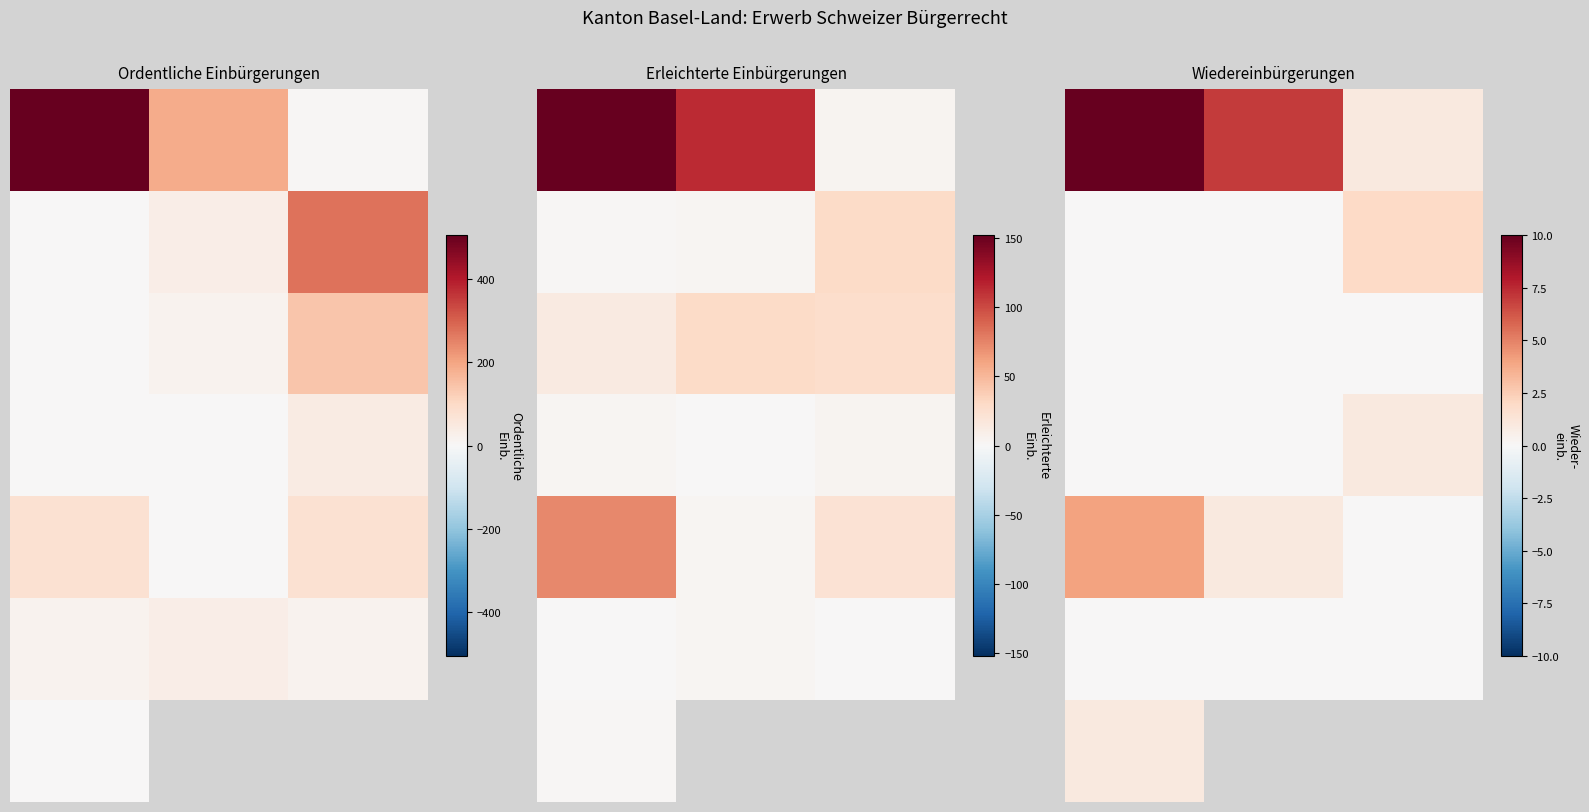

At how many categories does at least one series exceed 3?

2